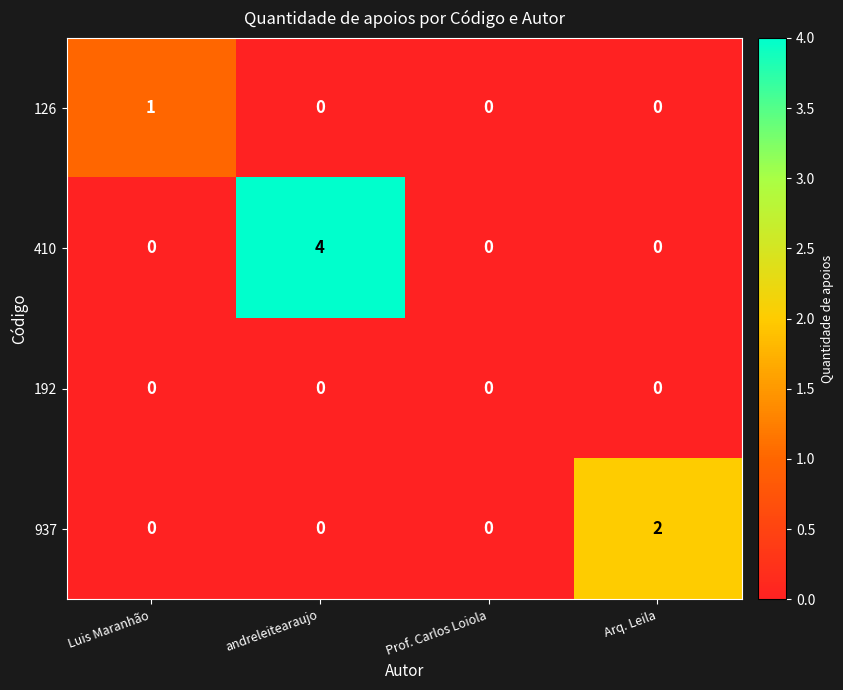

List the series in order of their overall mean, lowest first.

192, 126, 937, 410